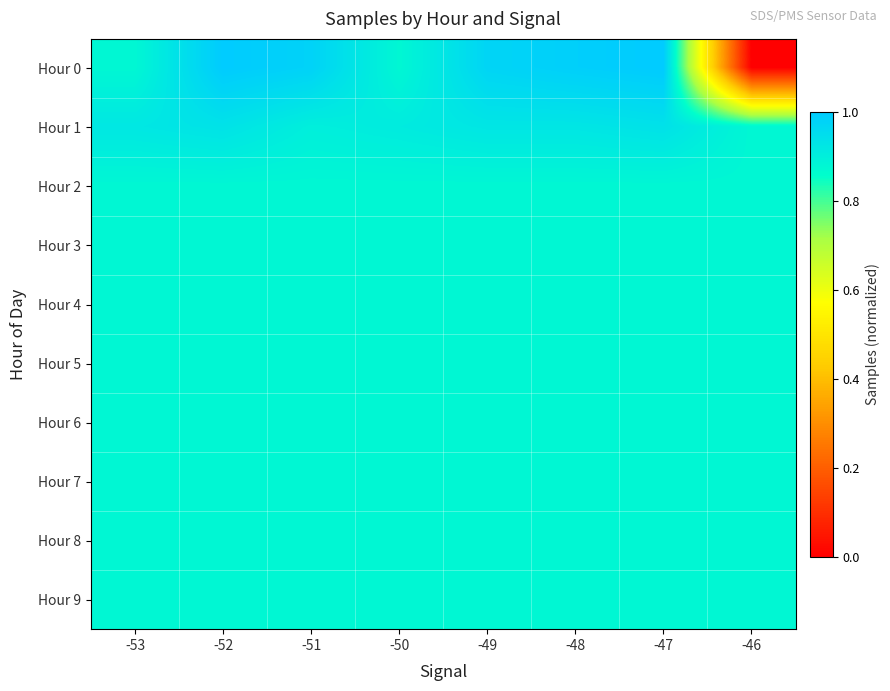

Which series changed the most between -53 and -49?

Hour 0